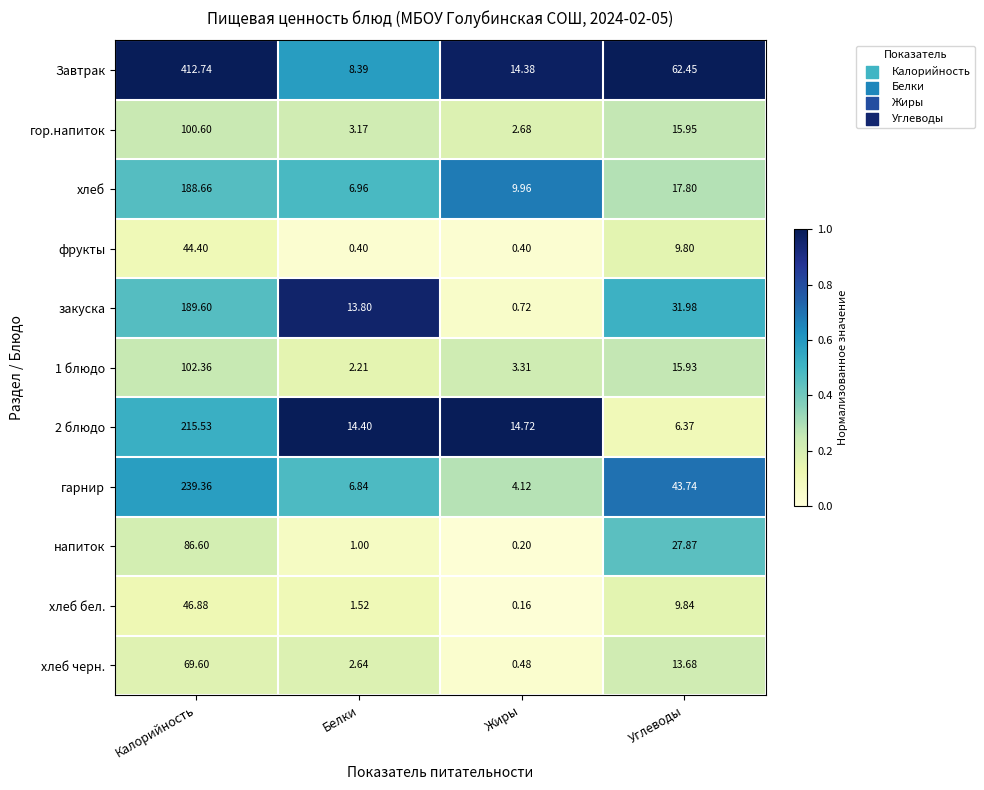

At Углеводы, list the series in order from smallest to largest.

2 блюдо, фрукты, хлеб бел., хлеб черн., 1 блюдо, гор.напиток, хлеб, напиток, закуска, гарнир, Завтрак